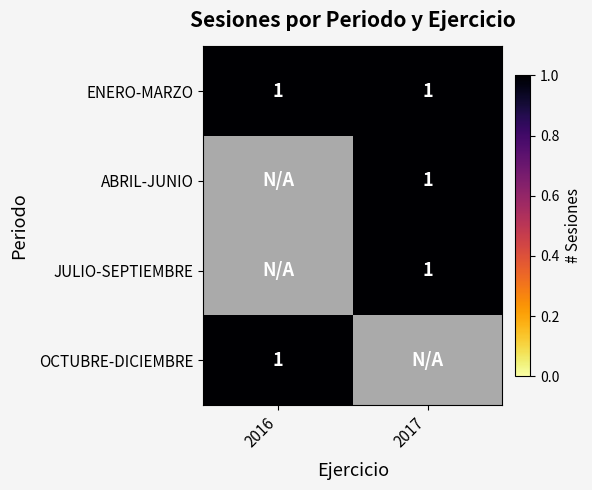

The 2017 series shows 1085 at 3. True or false?

False